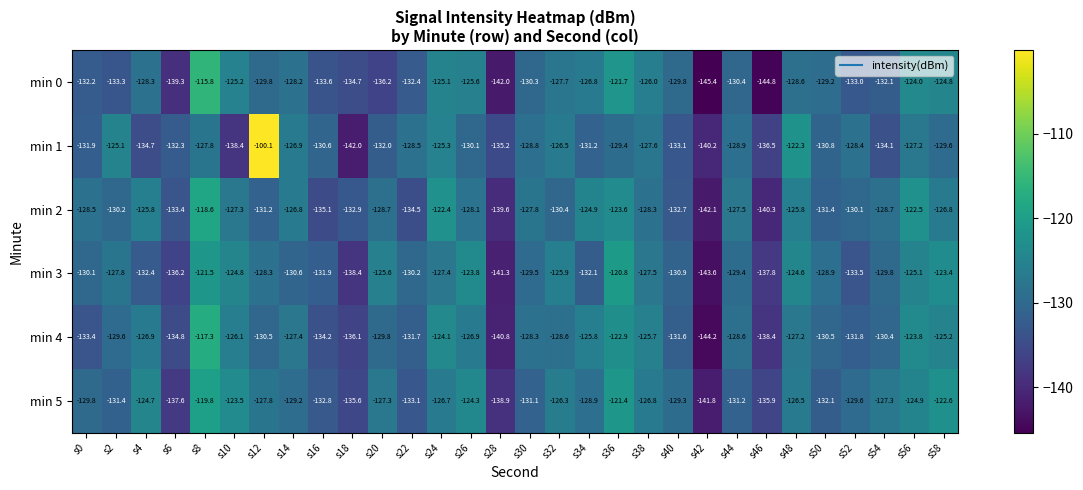

What is the sum of the min 0 values at s36 and s26?

-247.3